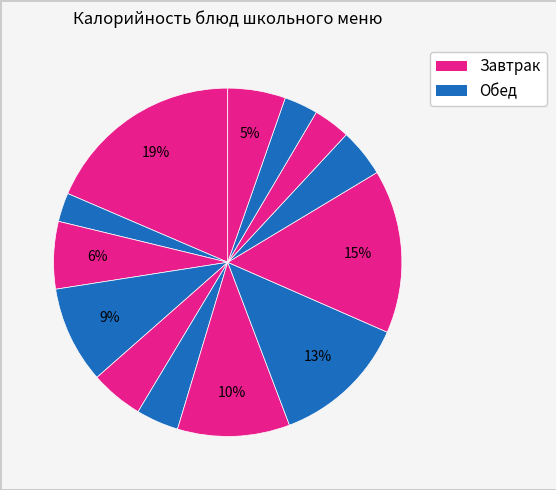

Is there a majority slice in this chart?

No